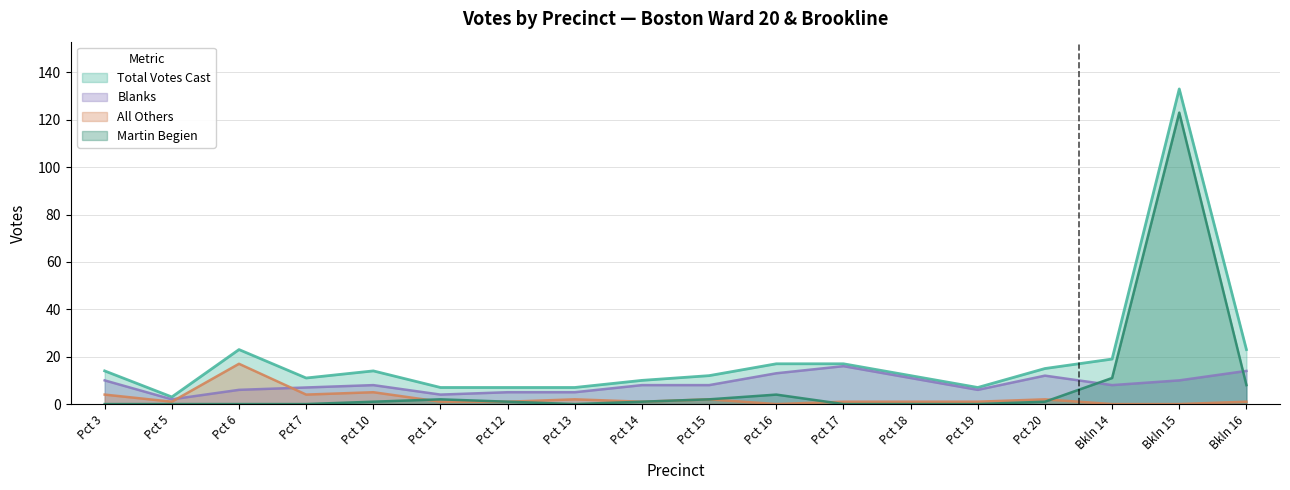

Which label corresponds to the largest value in the chart?

Bkln 15